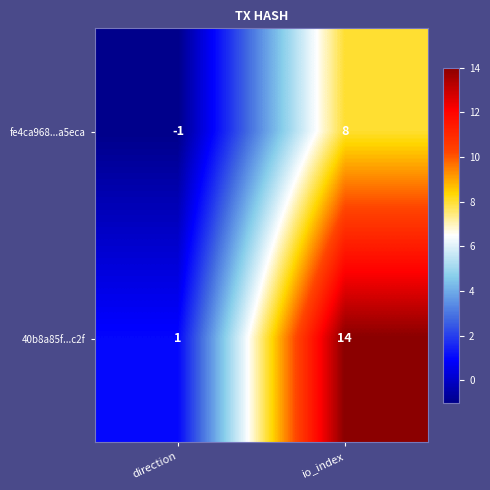

What is the difference between the fe4ca968...a5eca values at io_index and direction?

9